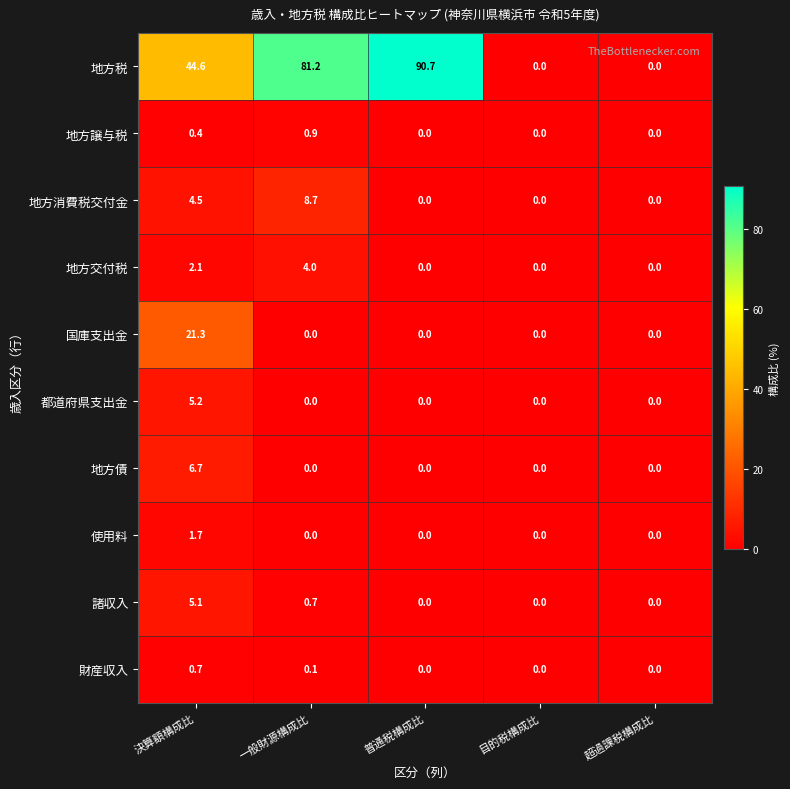

Which series has the widest spread of values?

地方税